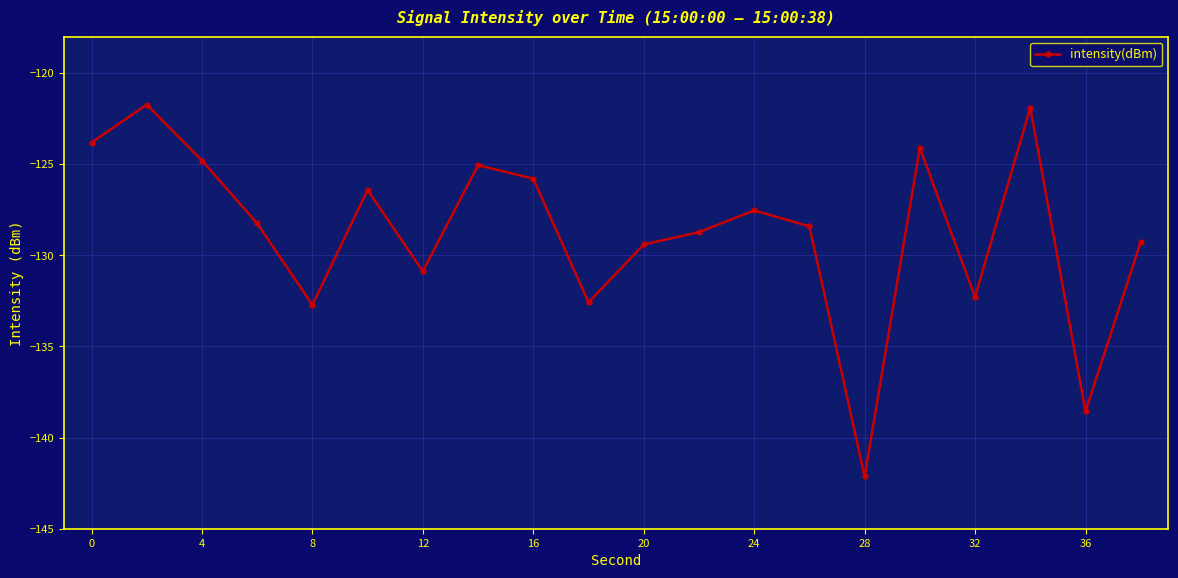

What is the minimum value shown in the chart?

-142.1